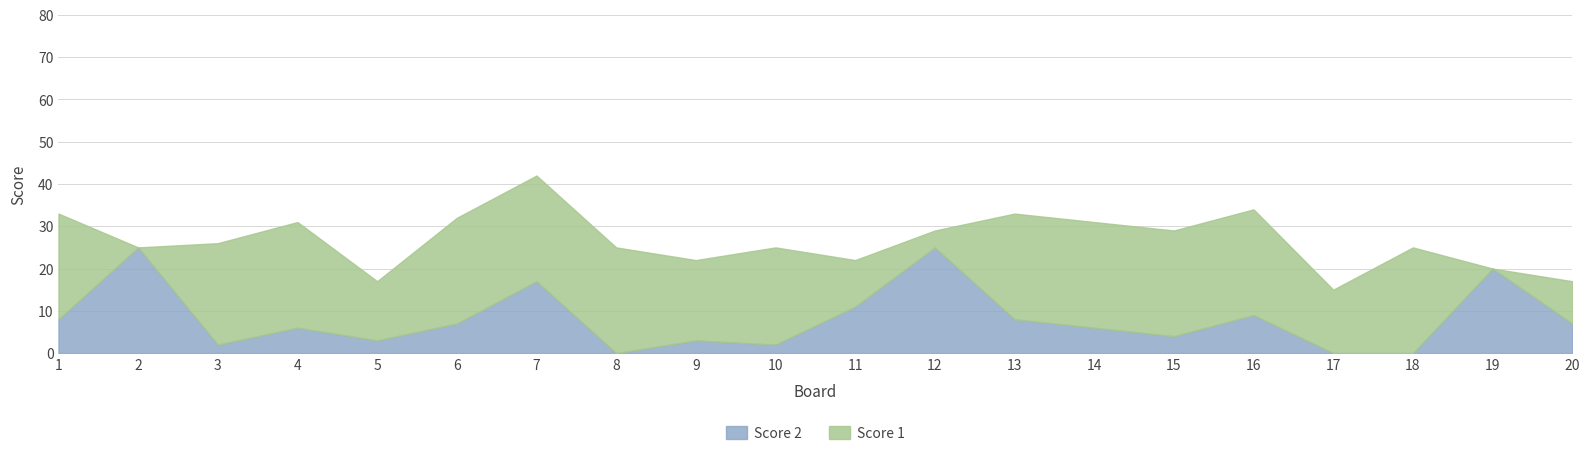

At which category does Score 2 reach its first local valley?

3